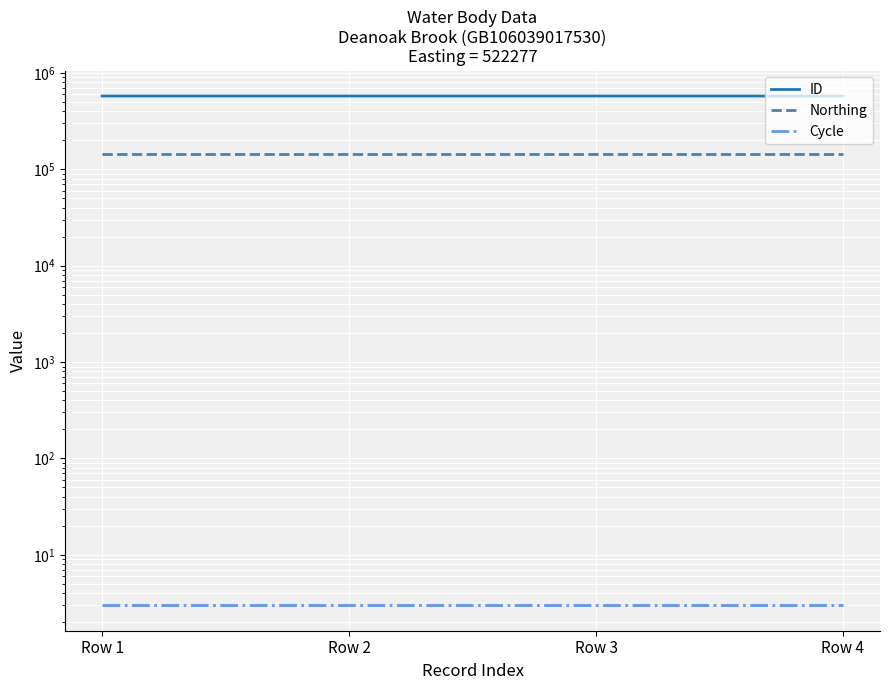

True or false: Northing has a value of 192791 at Row 4.

False